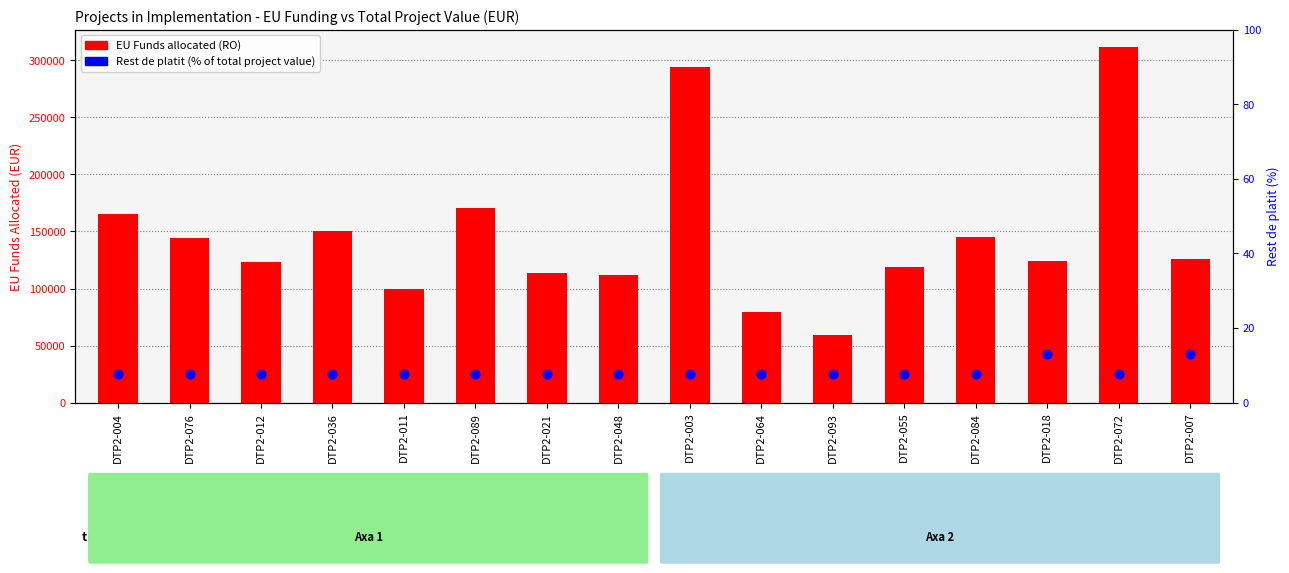

What is the total value across all series at DTP2-089?

170349.9